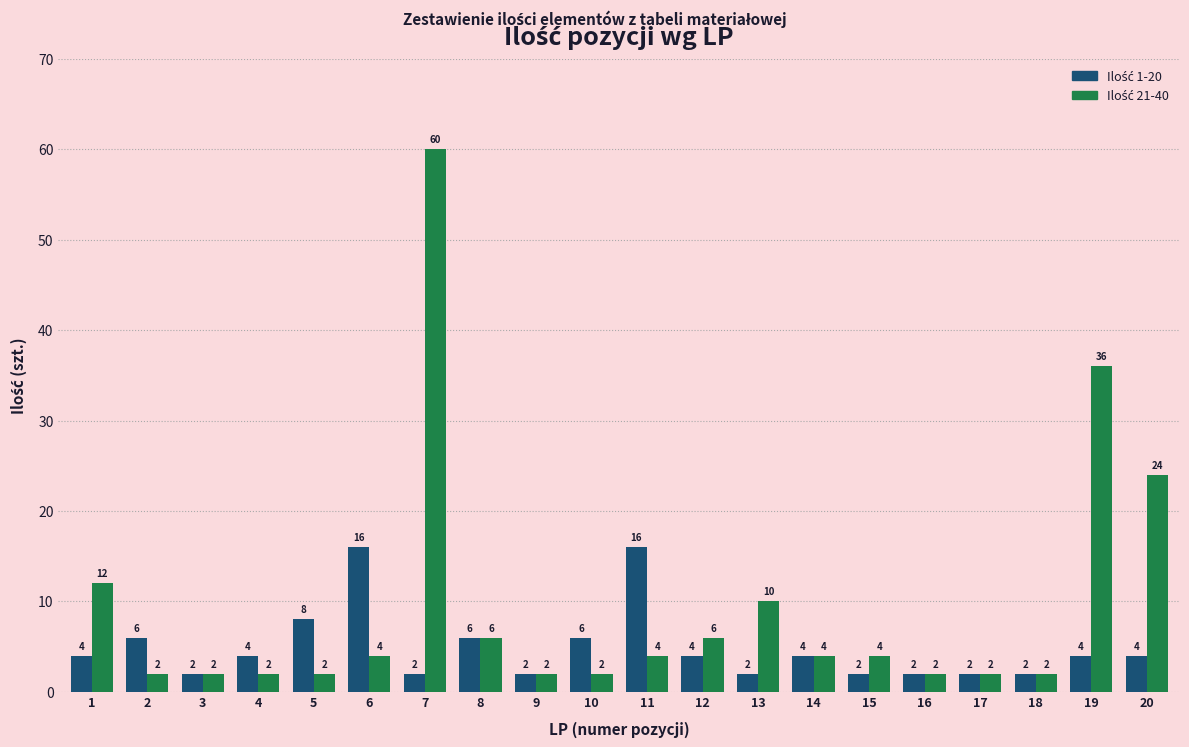

What is the maximum value shown in the chart?

60